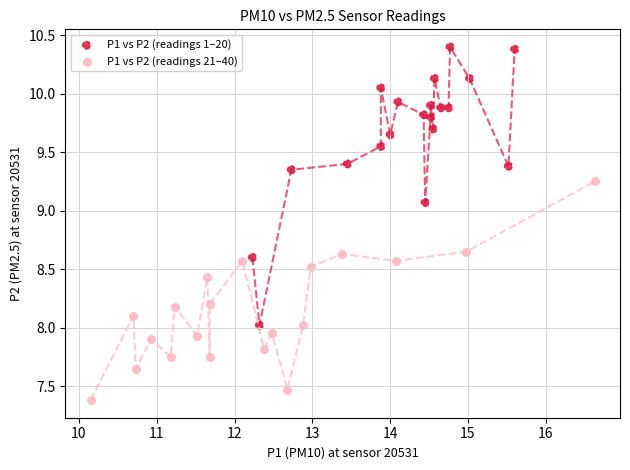

Which series has the widest spread of Y values?

P1 vs P2 (readings 1–20)